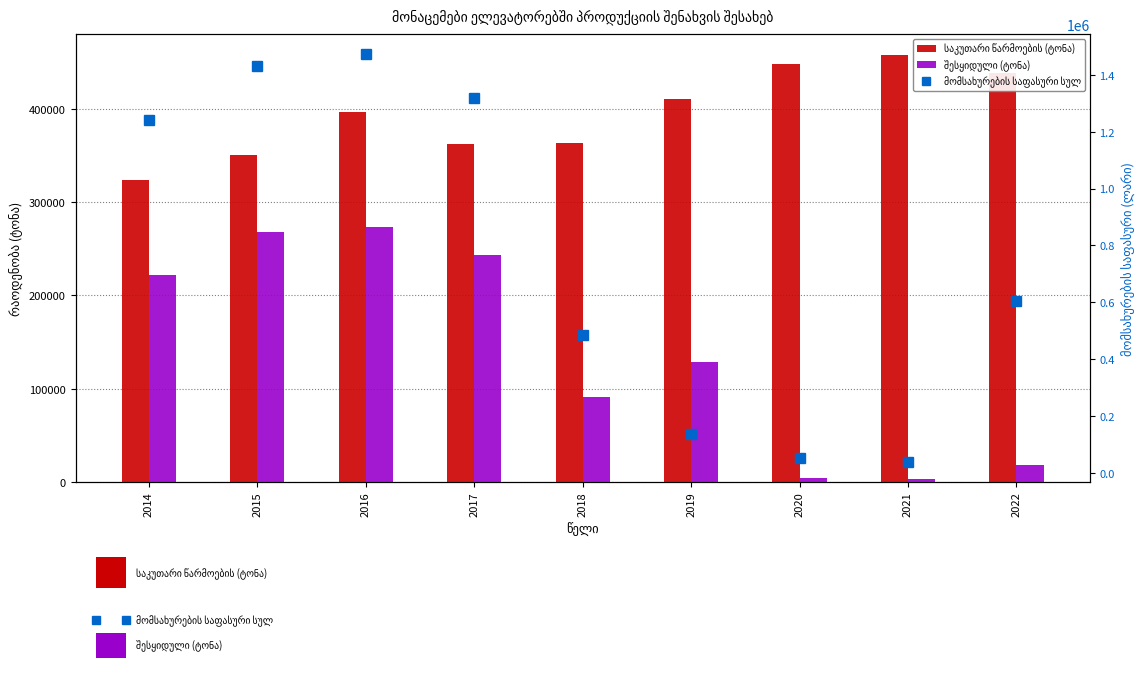

At which category does the chart reach its minimum across all series?

2021